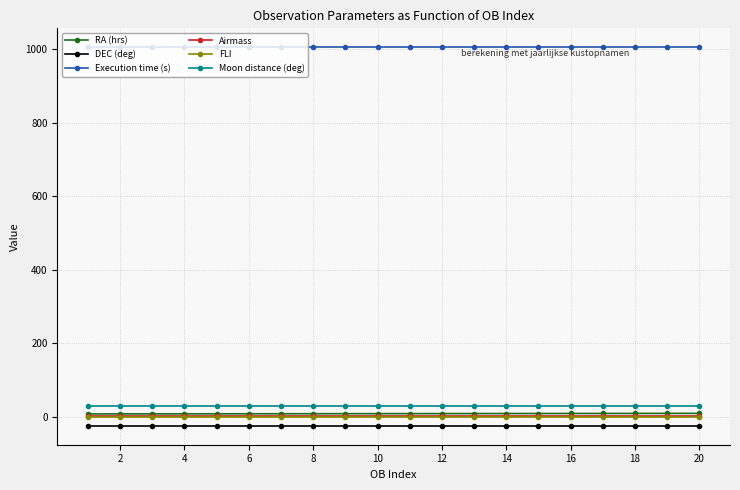

True or false: DEC (deg) and Moon distance (deg) cross at least once.

False